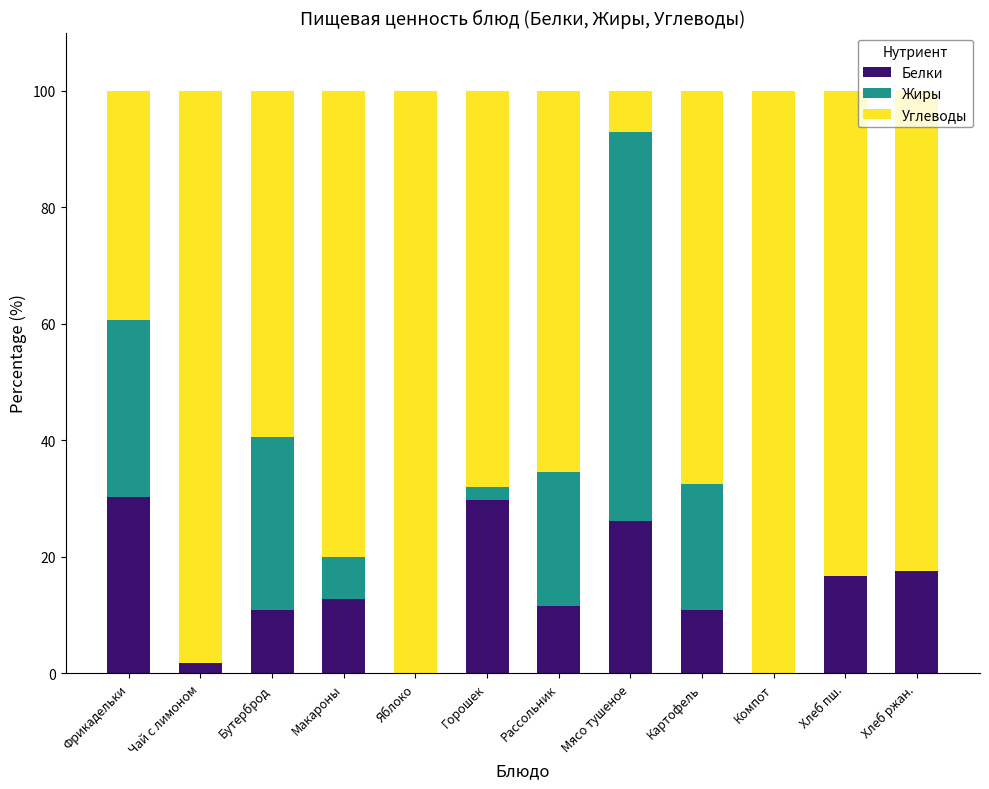

What is the total value across all series at Яблоко?

100.0